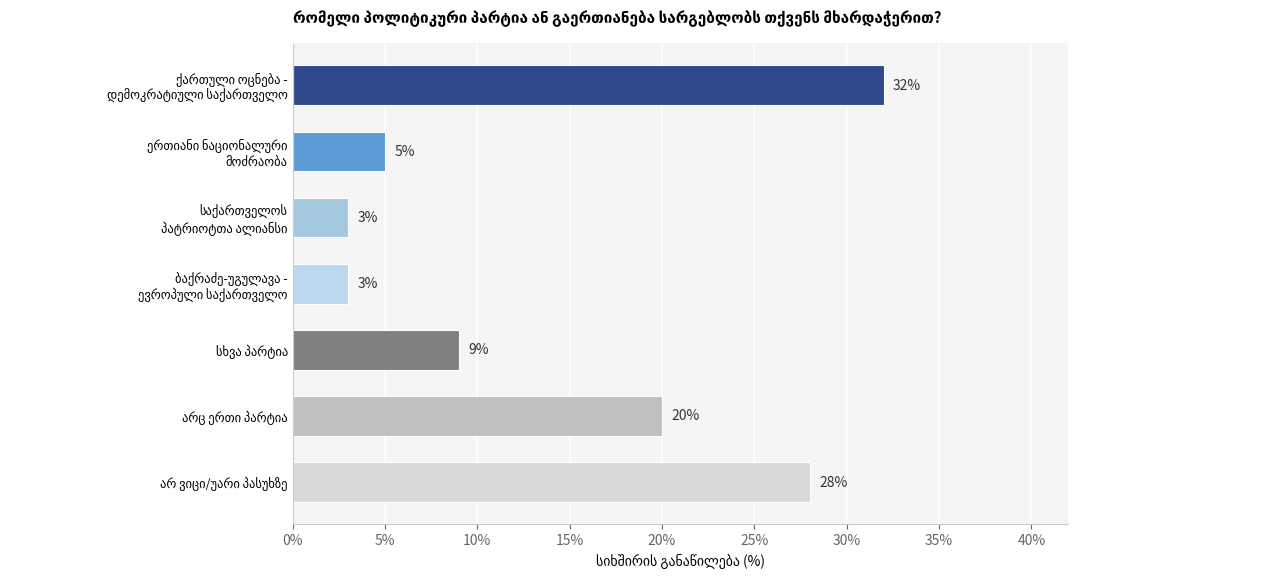

What is the value of the 4th bar from the top?

3